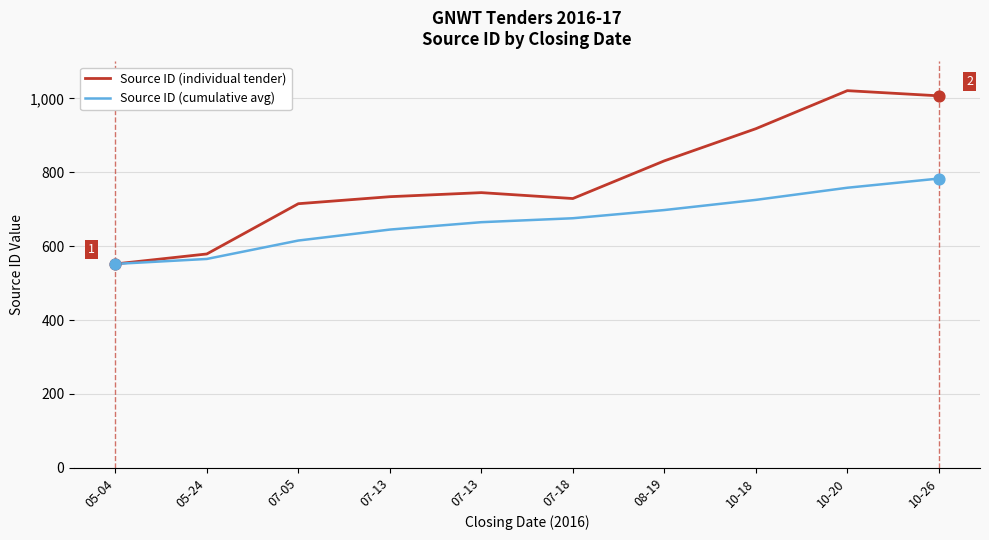

Which series has the largest total across all categories?

Source ID (individual tender)